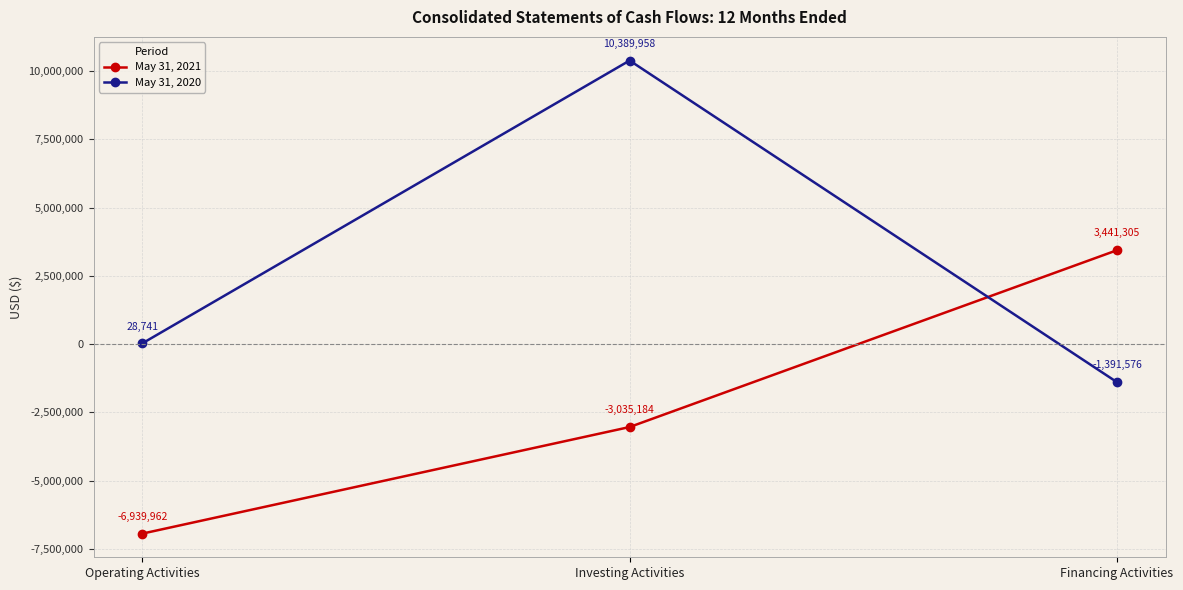

What is the label of the 2nd point from the left?

Investing Activities